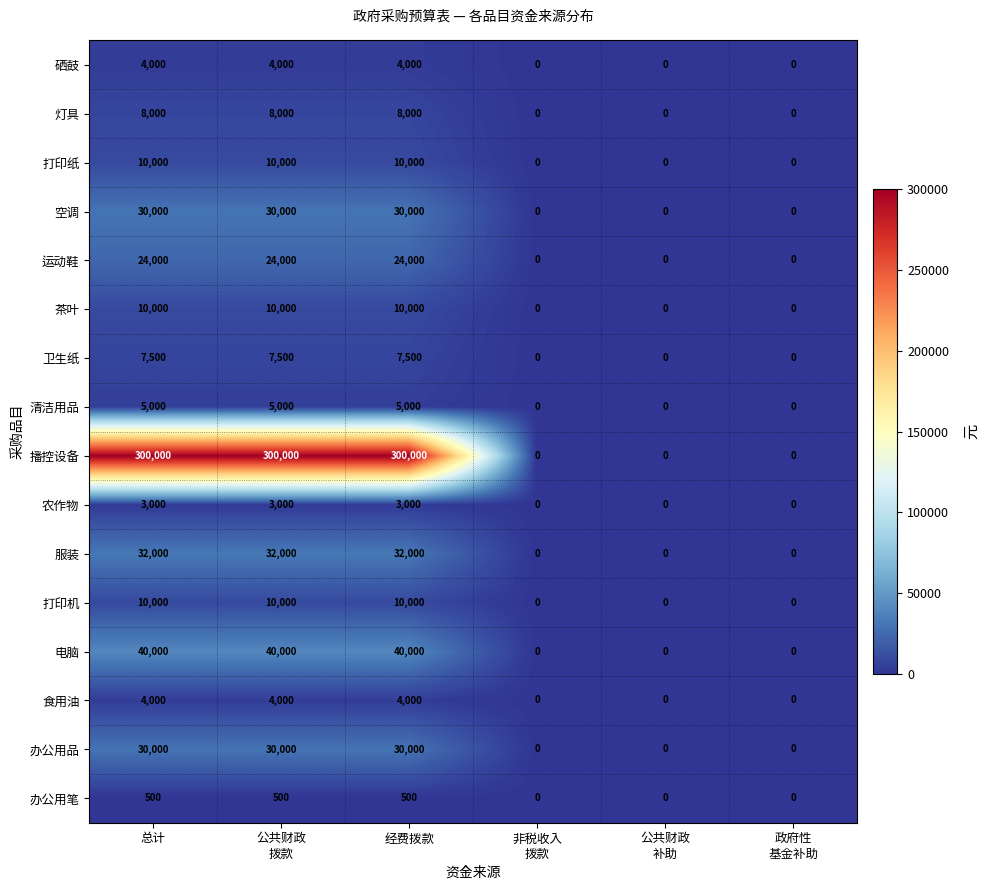

What is the highest value of the 空调 series?

30000